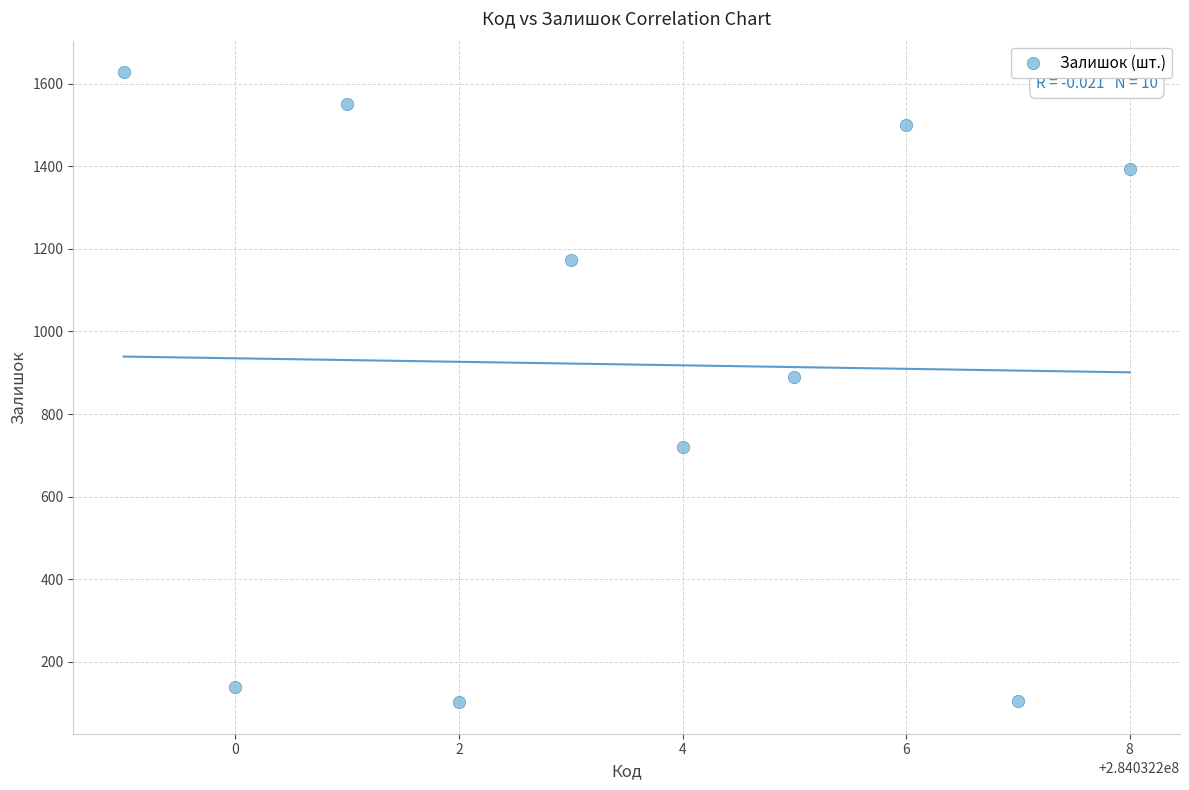

What is the range of X values (max minus min)?

9